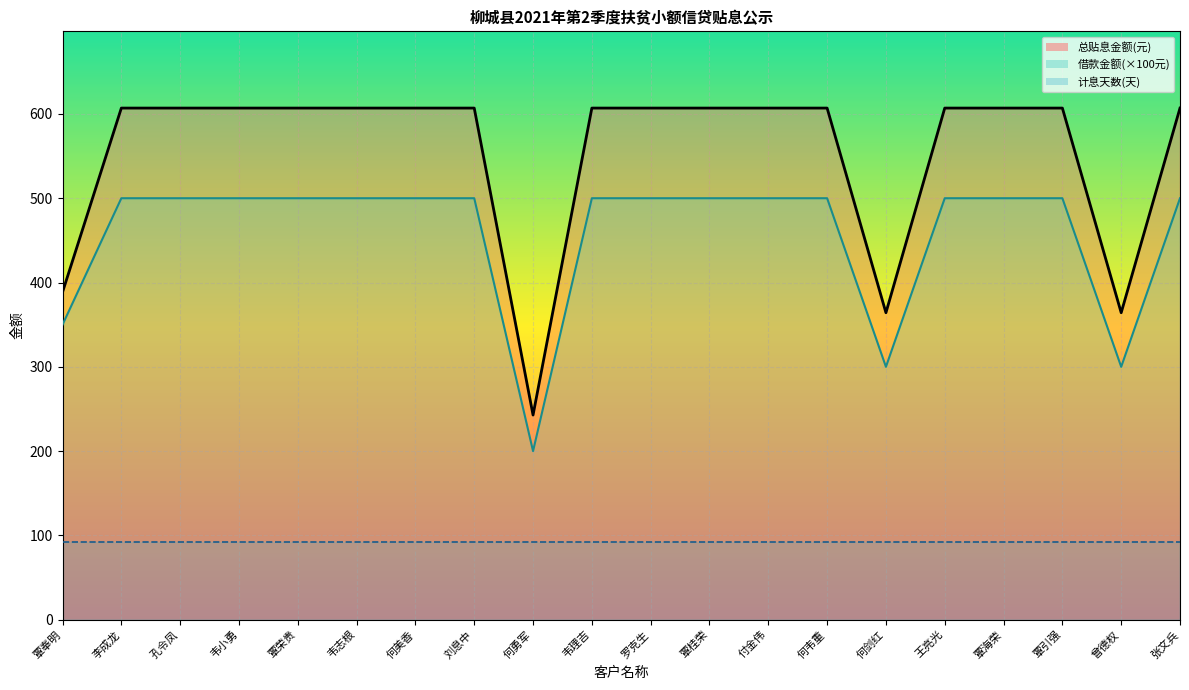

True or false: 借款金额_line and 总贴息金额_line cross at least once.

False